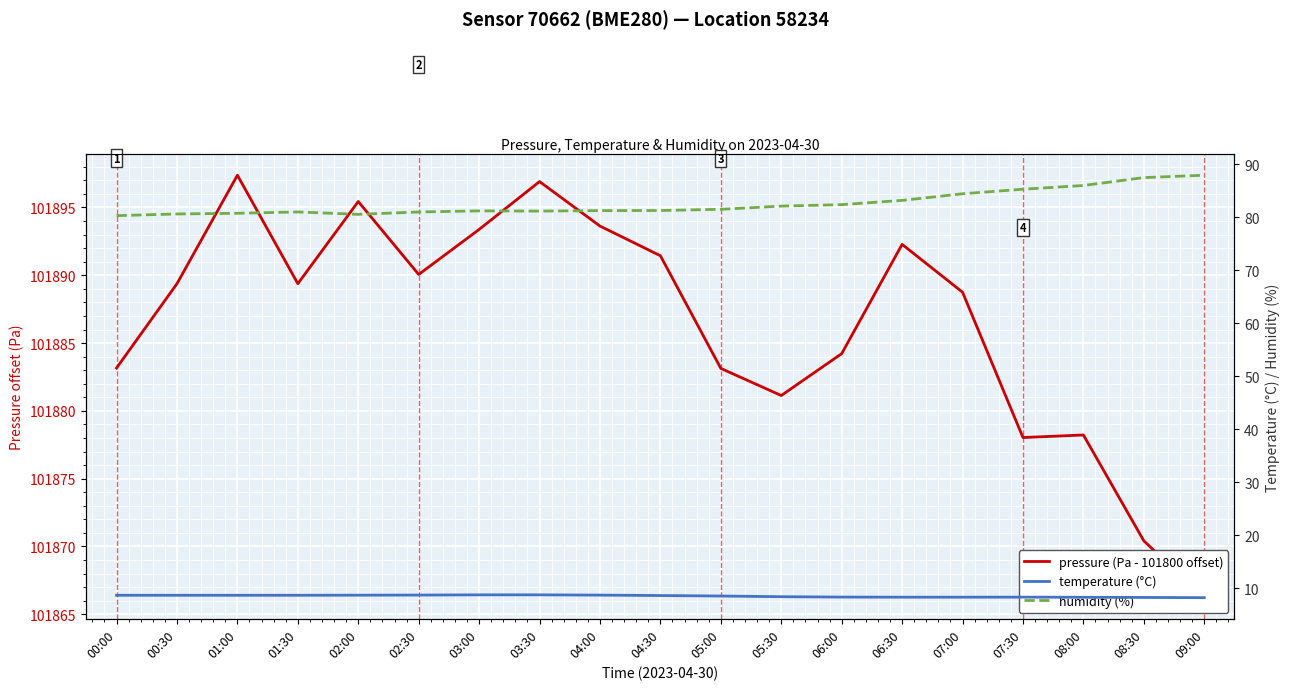

What is the minimum value shown in the chart?

8.2